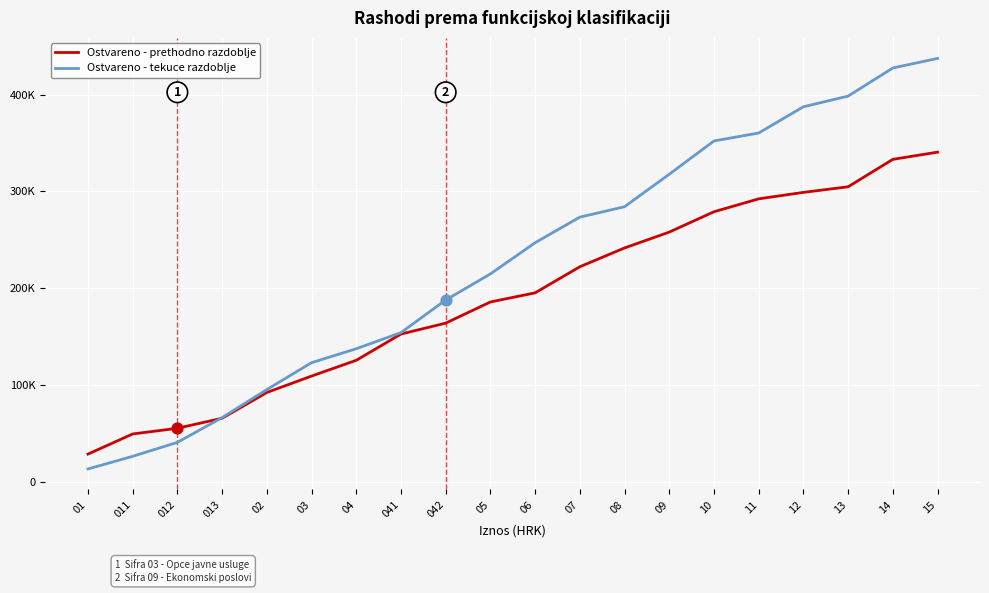

At which category is the sum across all series the highest?

15